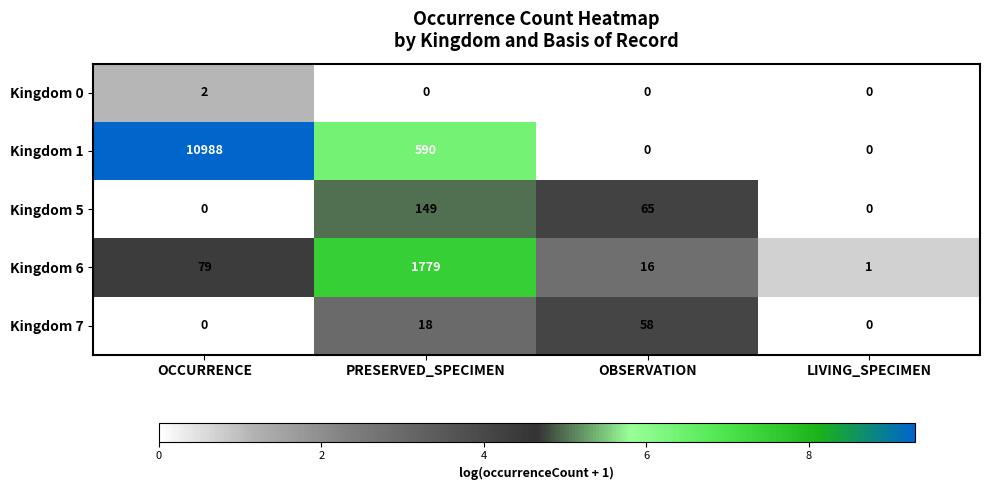

The Kingdom 7 series shows 0 at OCCURRENCE. True or false?

True